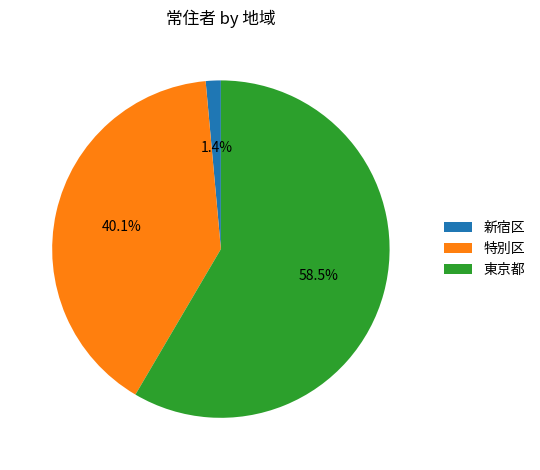

What is the majority slice?

東京都